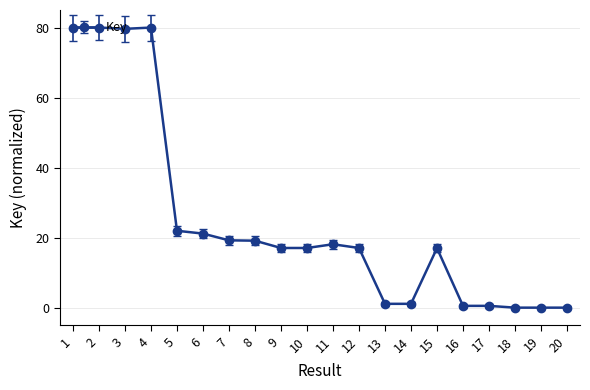

How many lines are shown in the chart?

1